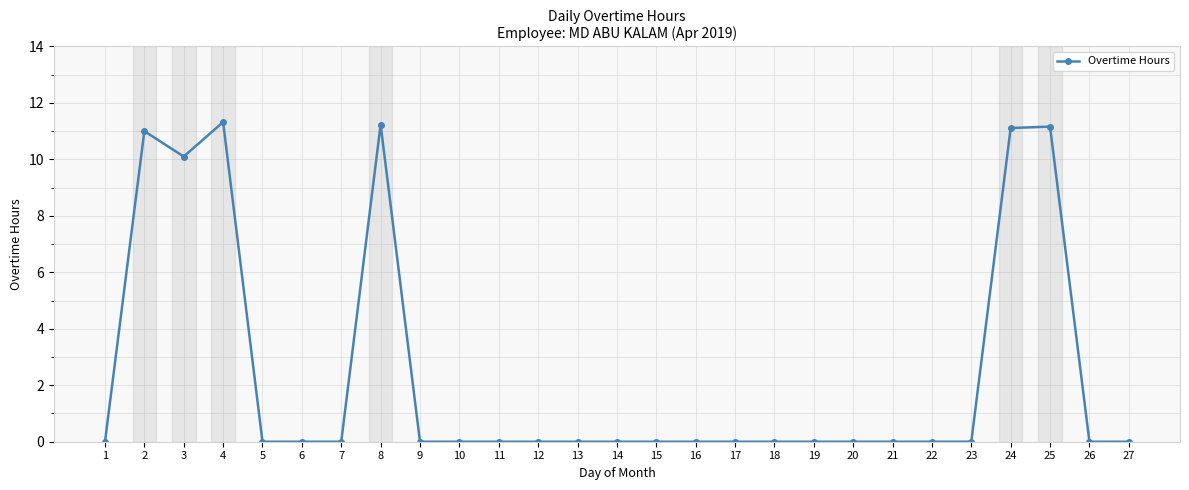

Where is the first local minimum?

3